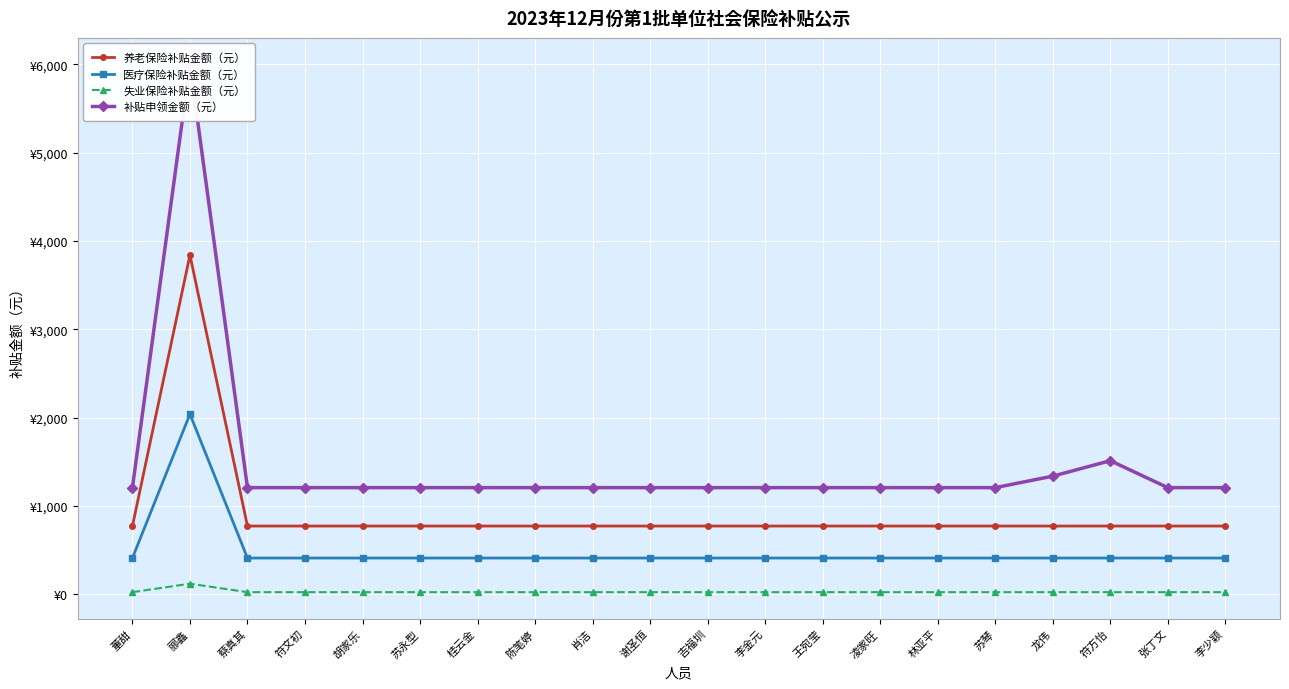

What is the difference between the highest and lowest values at 苏琴?

1183.3